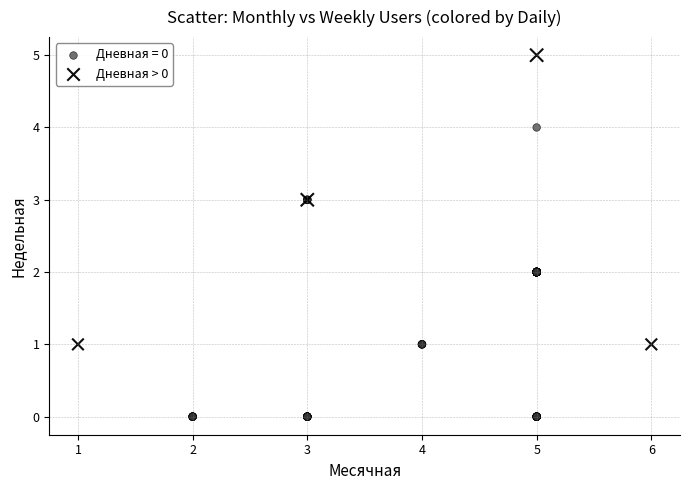

Which series reaches the maximum Y coordinate?

Дневная > 0